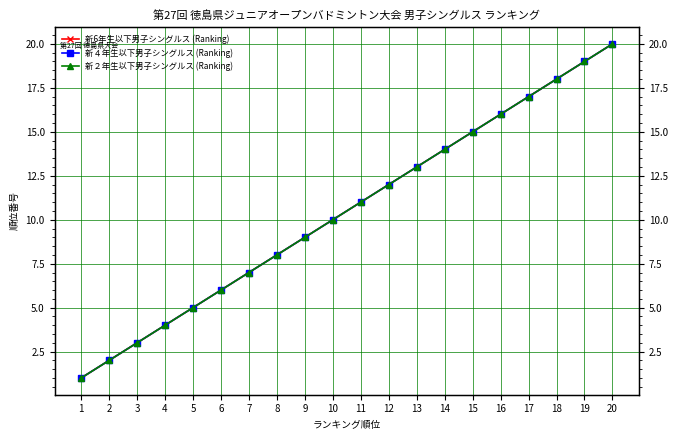

What is the minimum value shown in the chart?

1